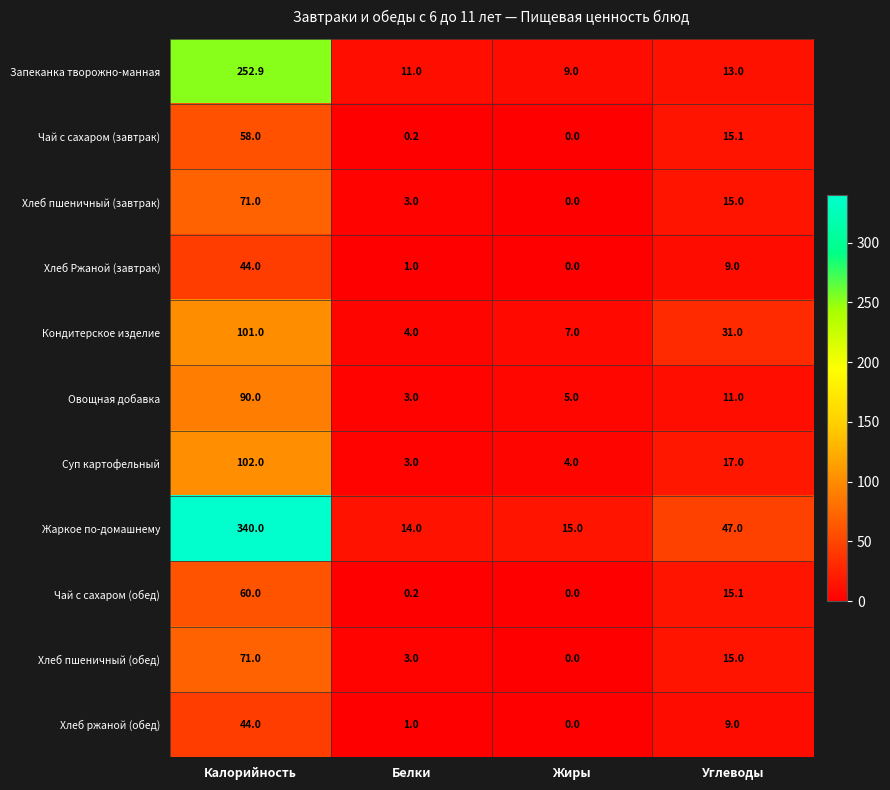

What is the total value across all series at Углеводы?

197.2